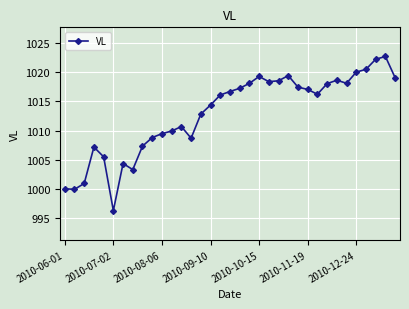

Is this an area chart (filled region under the line)?

No